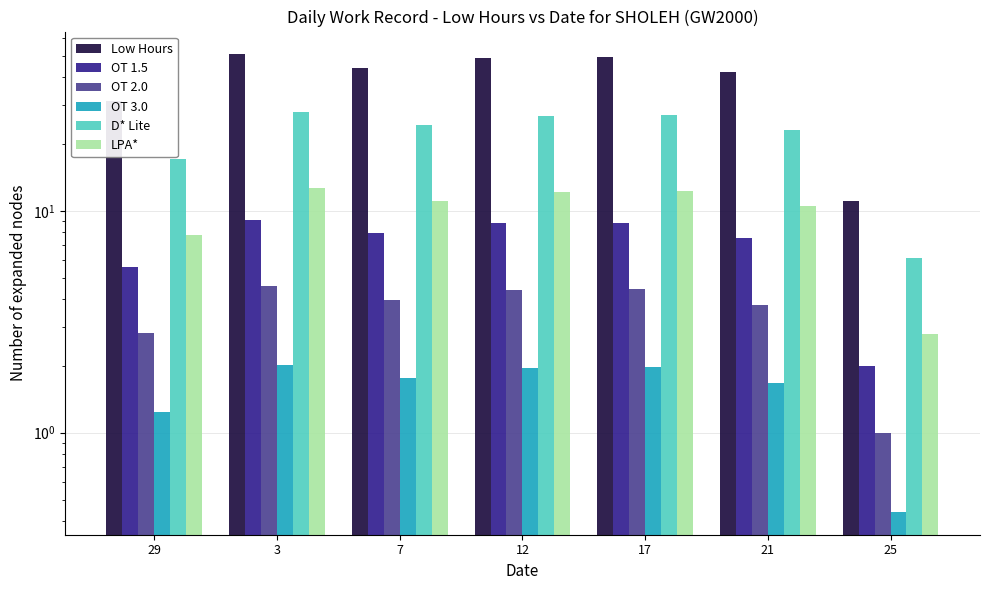

Which has a higher value, 25 or 3?

3